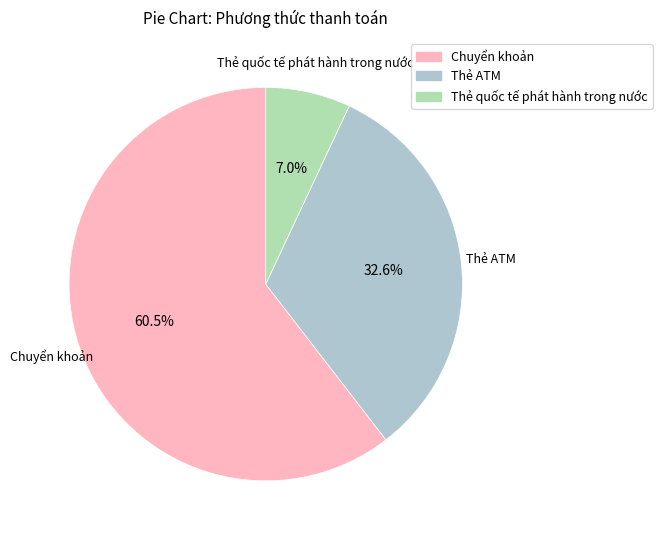

What is the ratio of the value at Thẻ quốc tế phát hành trong nước to the value at Thẻ ATM?

0.2